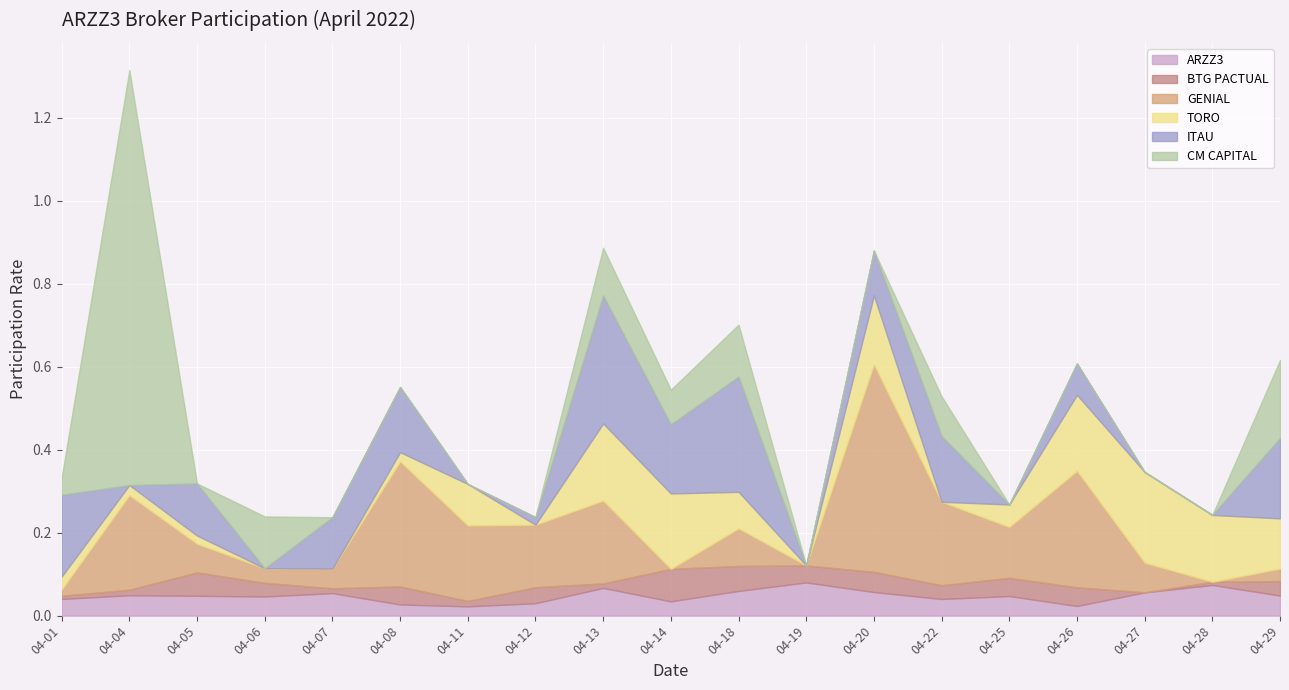

At which category is the sum across all series the highest?

04-04